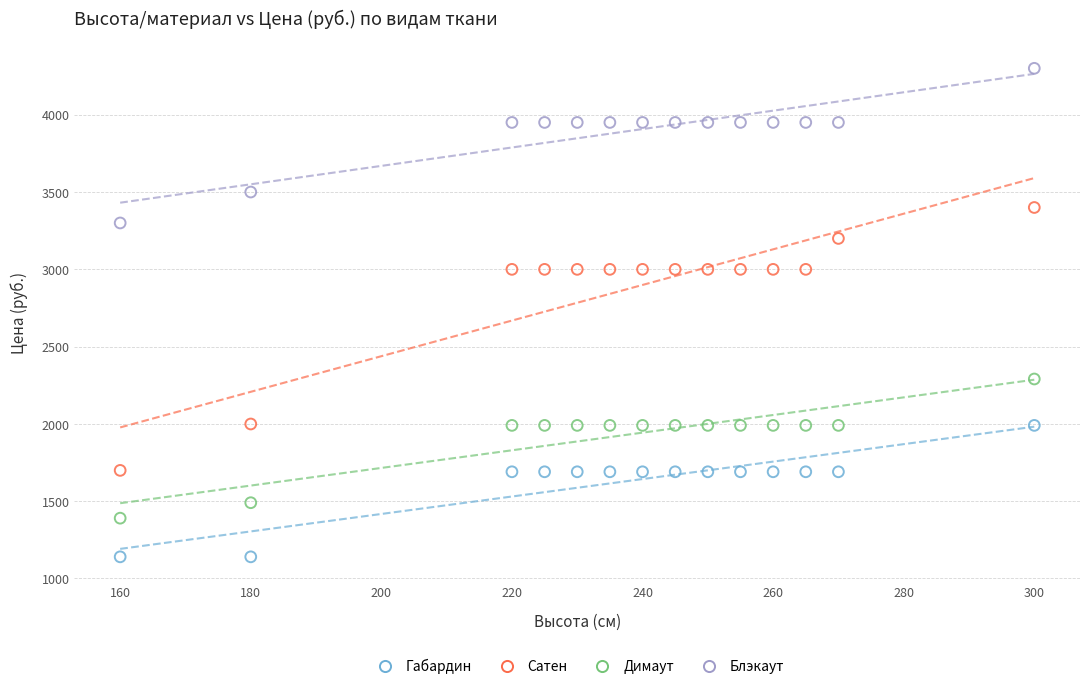

Which series contains the highest Y value?

Блэкаут